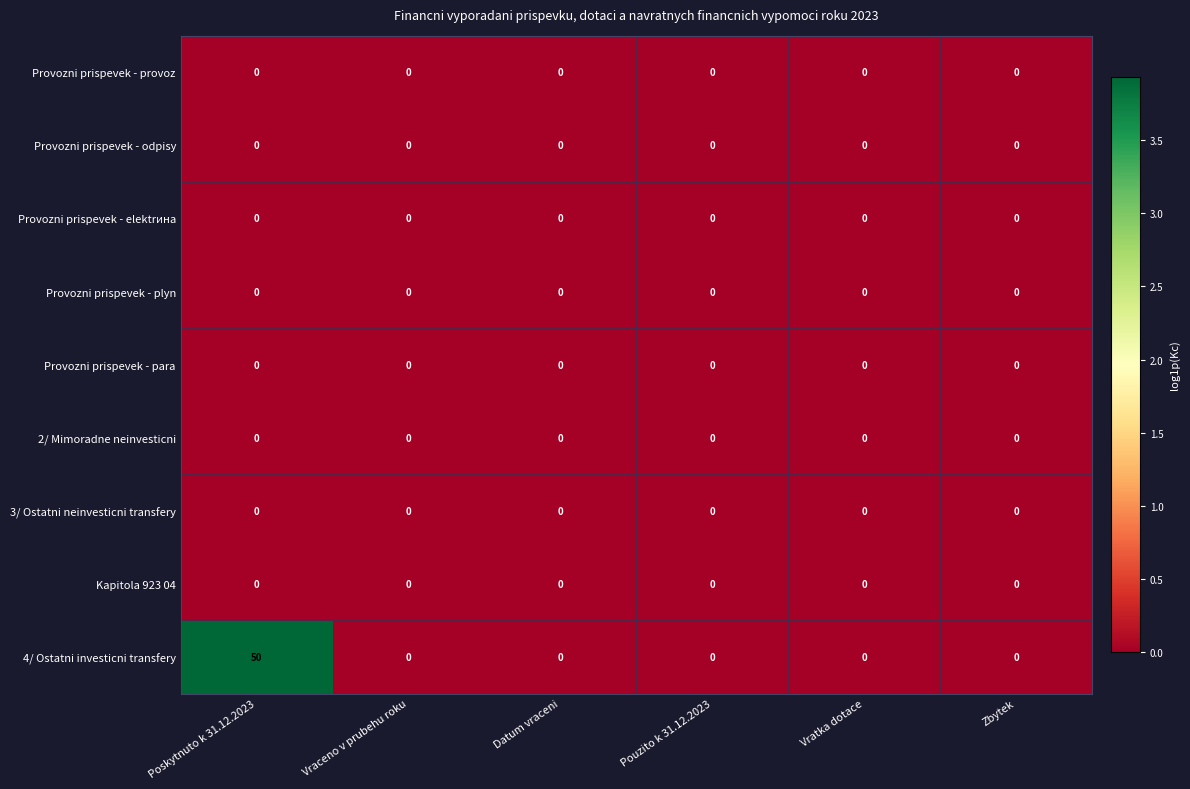

Which label corresponds to the largest value in the chart?

Poskytnuto k 31.12.2023